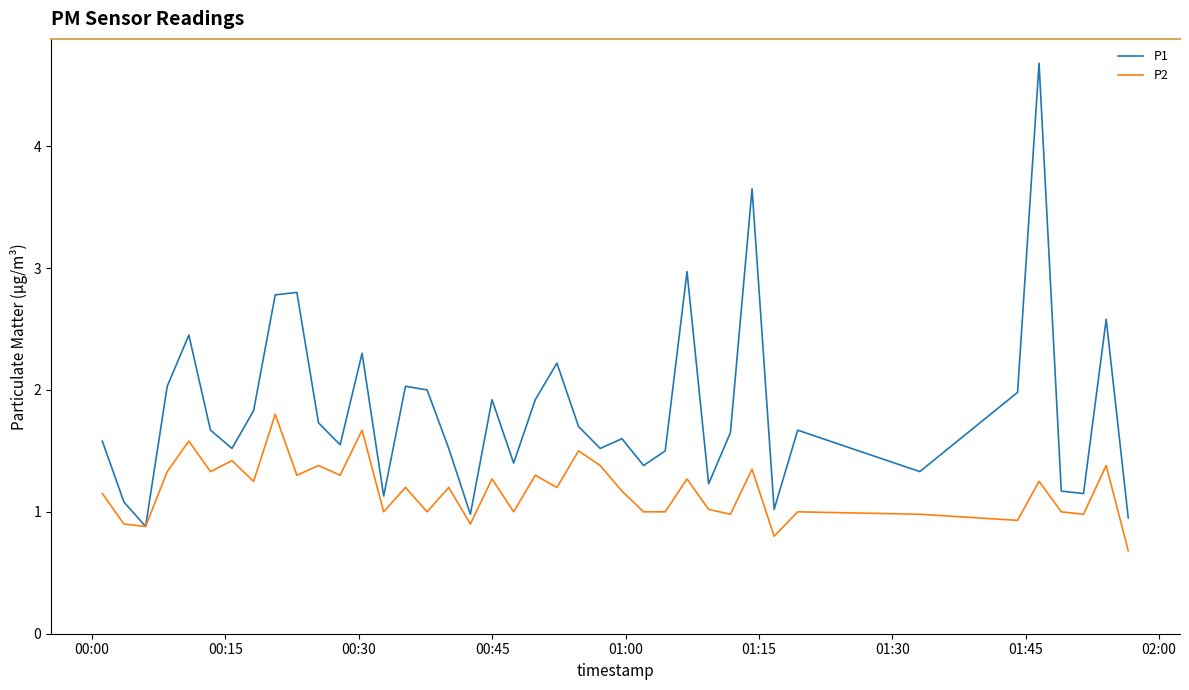

What is the maximum value for P2?

1.8